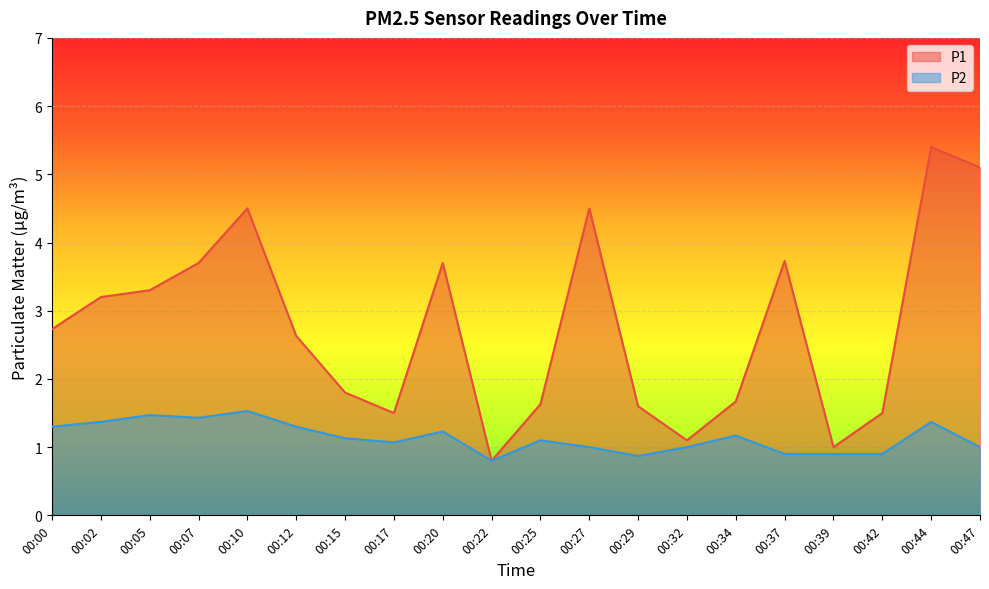

How many lines are shown in the chart?

2